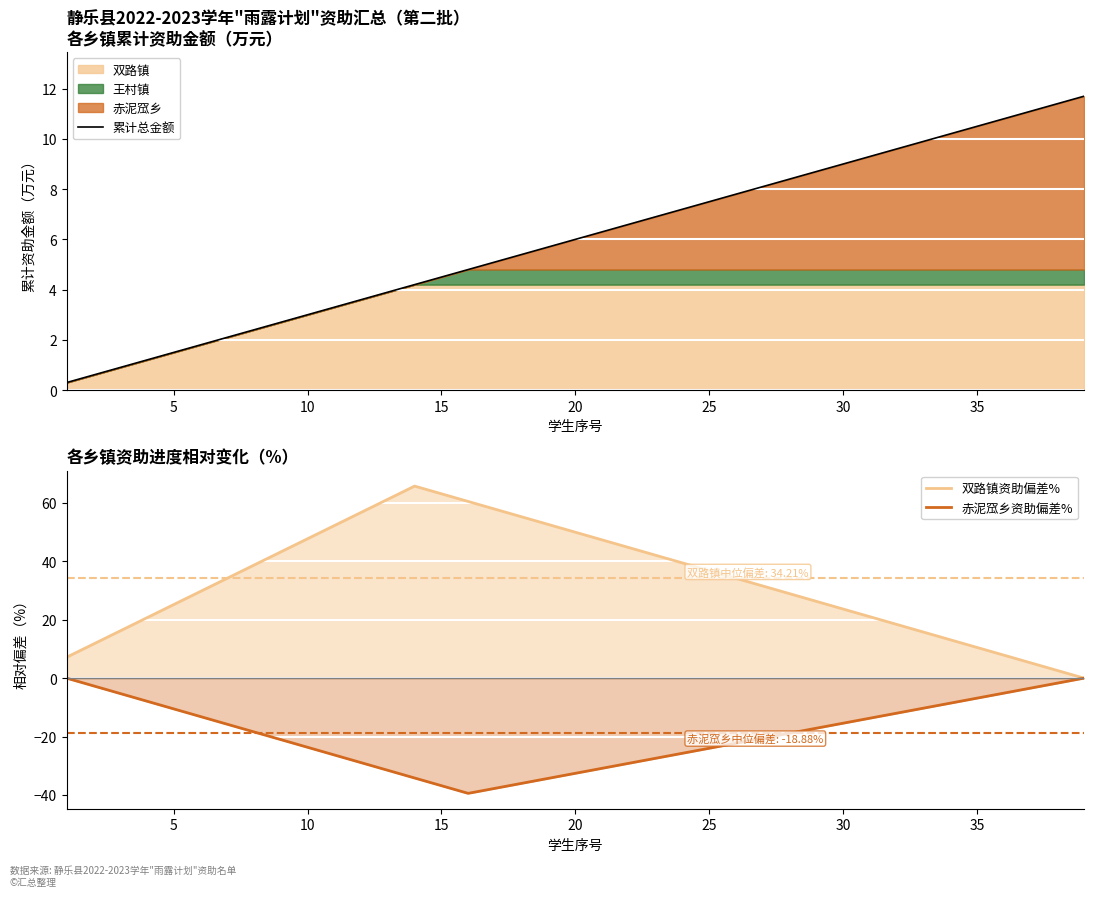

Rank the series by their maximum value, from lowest to highest.

赤泥窊乡资助偏差%, 累计总金额, 双路镇资助偏差%